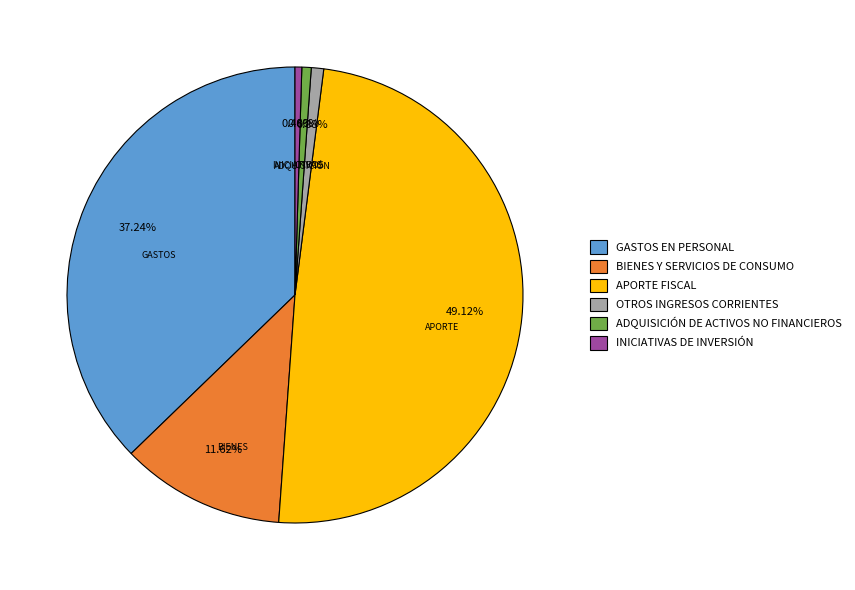

The GASTOS EN PERSONAL slice represents 26% of the pie. True or false?

False